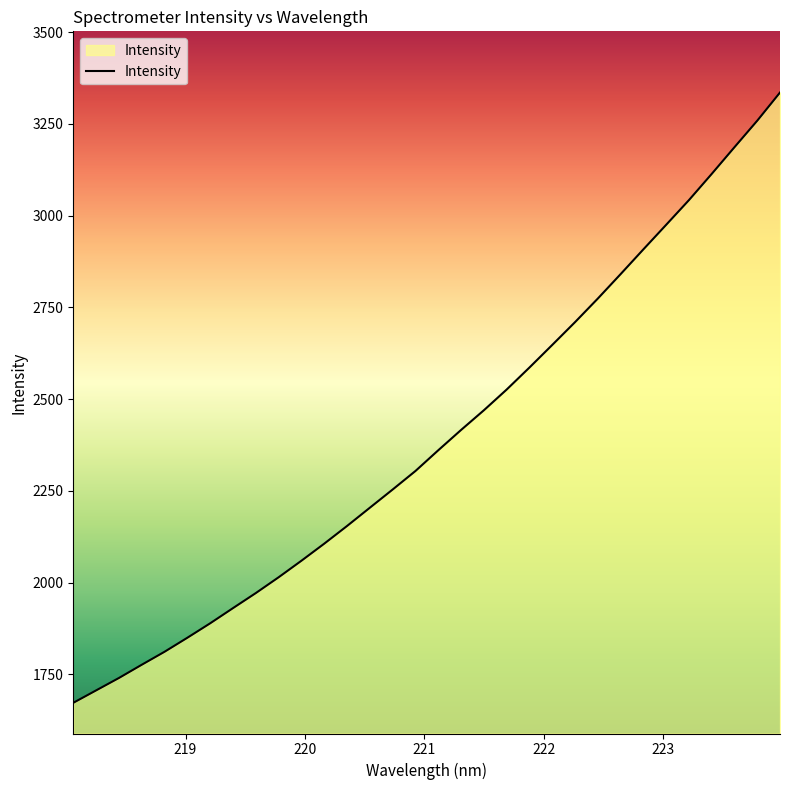

What is the smallest value displayed?

1672.2